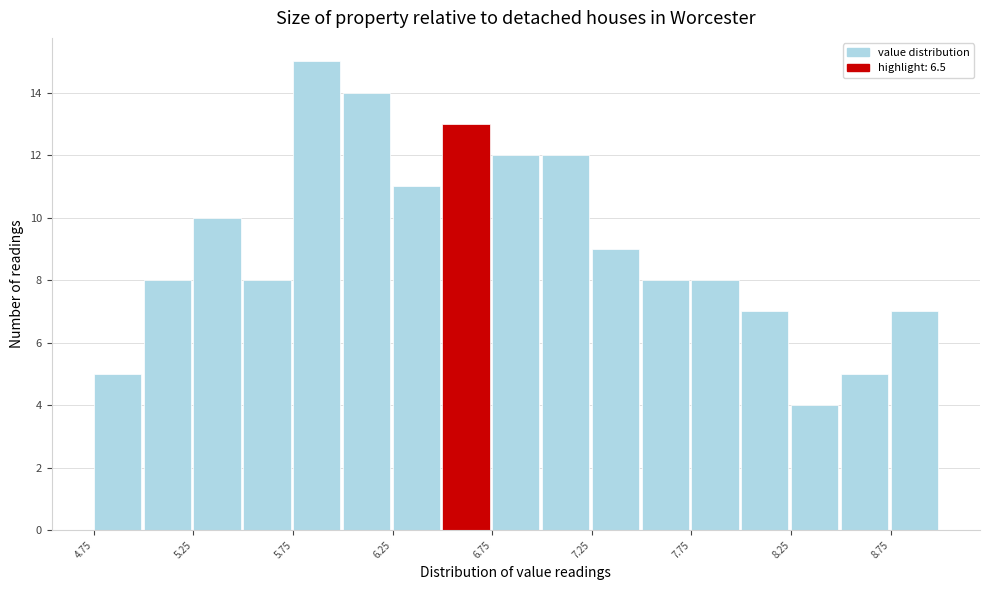

What is the height of the bar covering 8.50 to 8.75 on the x-axis? The values are not printed on the chart, so give them approximately, as read against the axis.

5